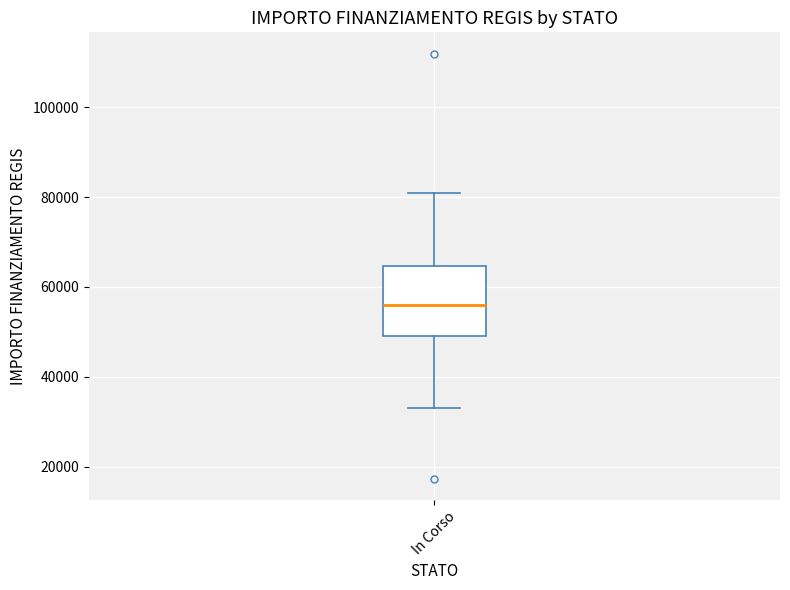

Transcribe this box plot: give where the median line is, the range the box spans, and where the two whiskers end, as read against the y-axis. The values are not printed on the chart, so give them approximately, as read against the axis.

median 56000, box 50000 to 64000, whiskers 32000 to 80000